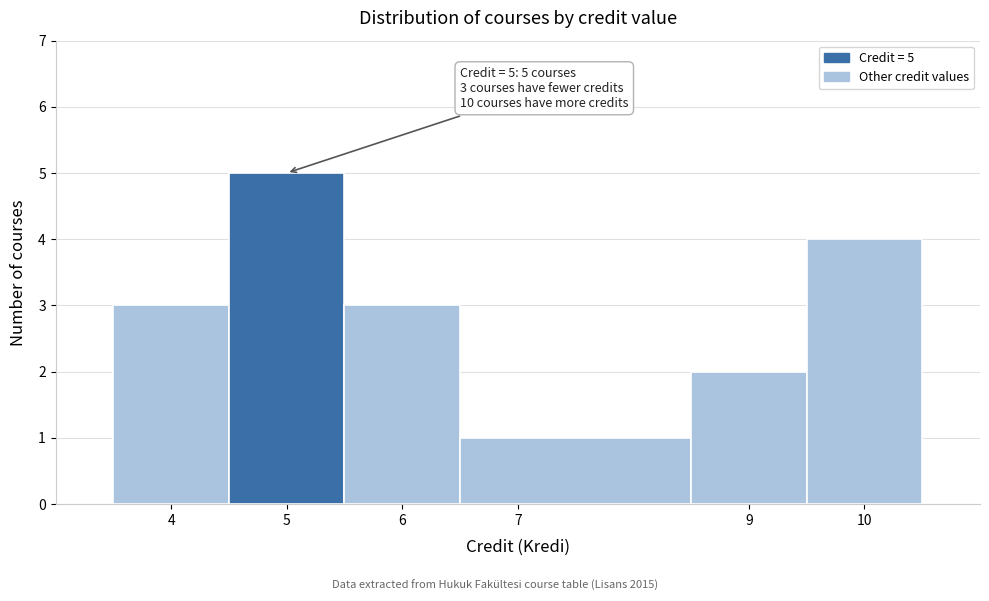

Which range on the x-axis has the tallest bar?

4.5 to 5.5